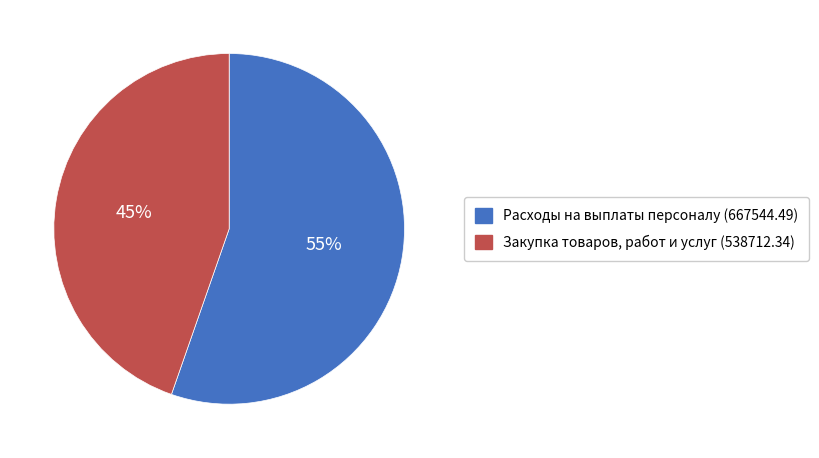

Which slice is the smallest?

Закупка товаров, работ и услуг (538712.34)